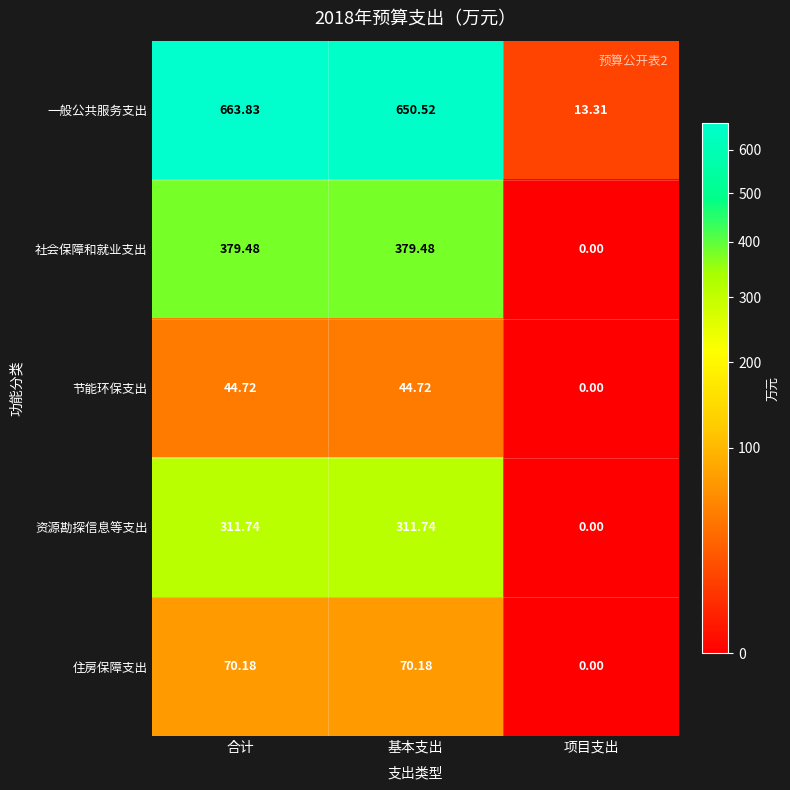

Which series has the widest spread of values?

一般公共服务支出